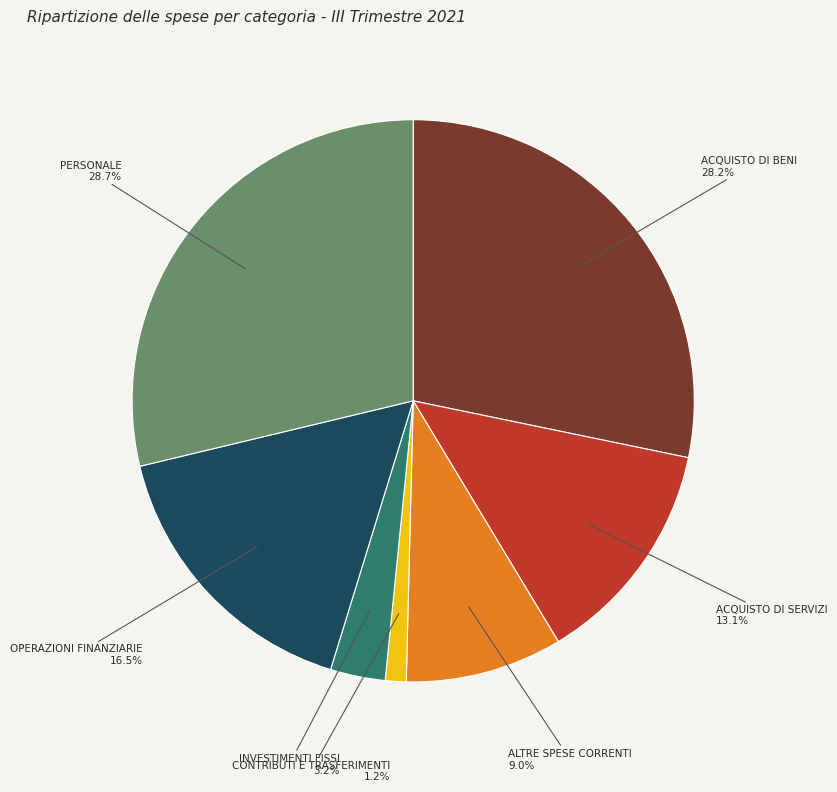

Is there a majority slice in this chart?

No